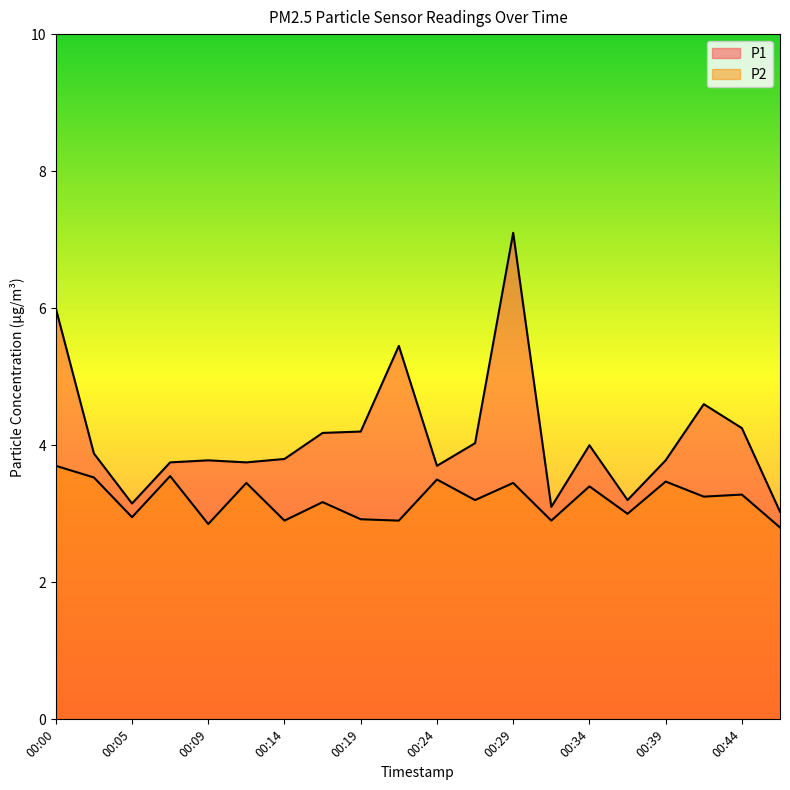

True or false: P1 and P2 intersect in this chart.

False